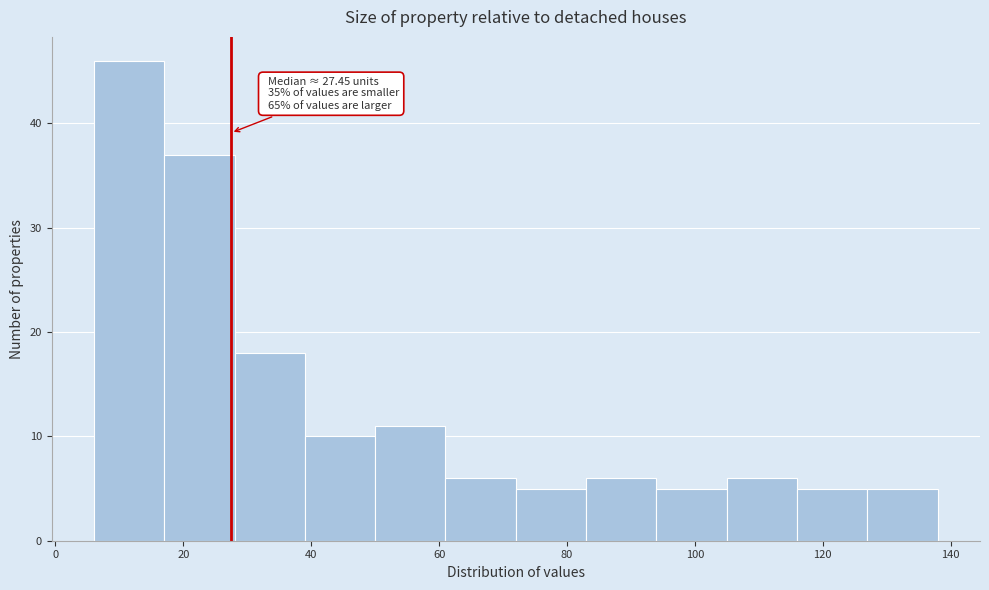

Which range on the x-axis has the tallest bar?

6 to 17